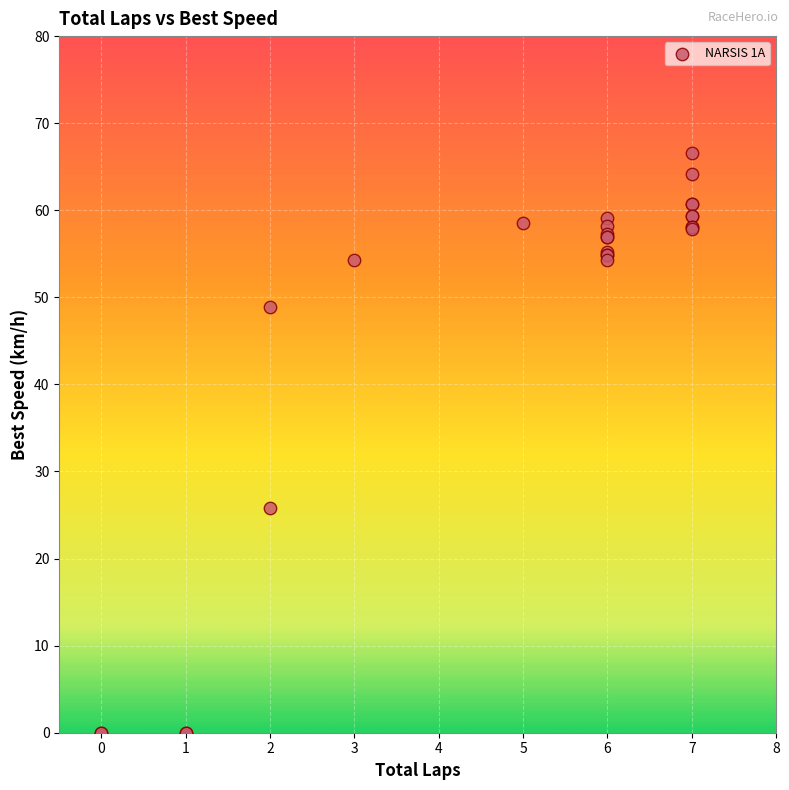

What Y value in the scatter plot is closest to 33?

25.8